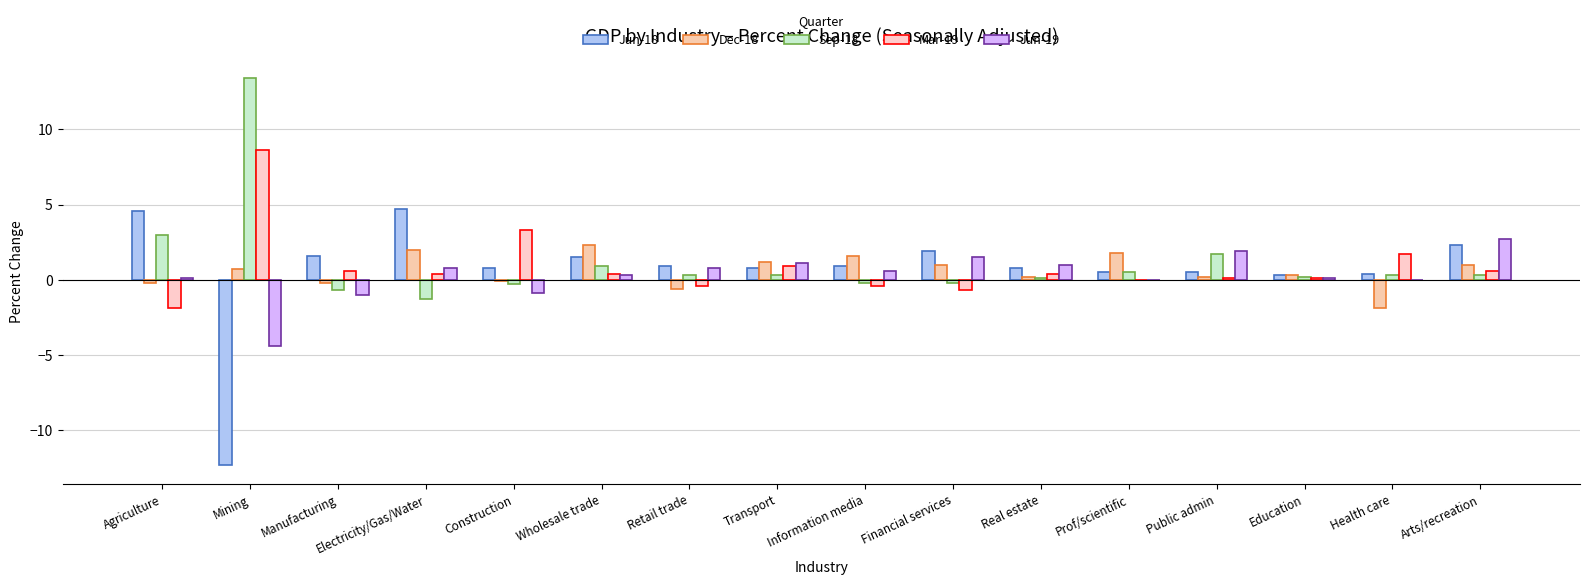

What is the label of the 2nd bar from the right?

Health care